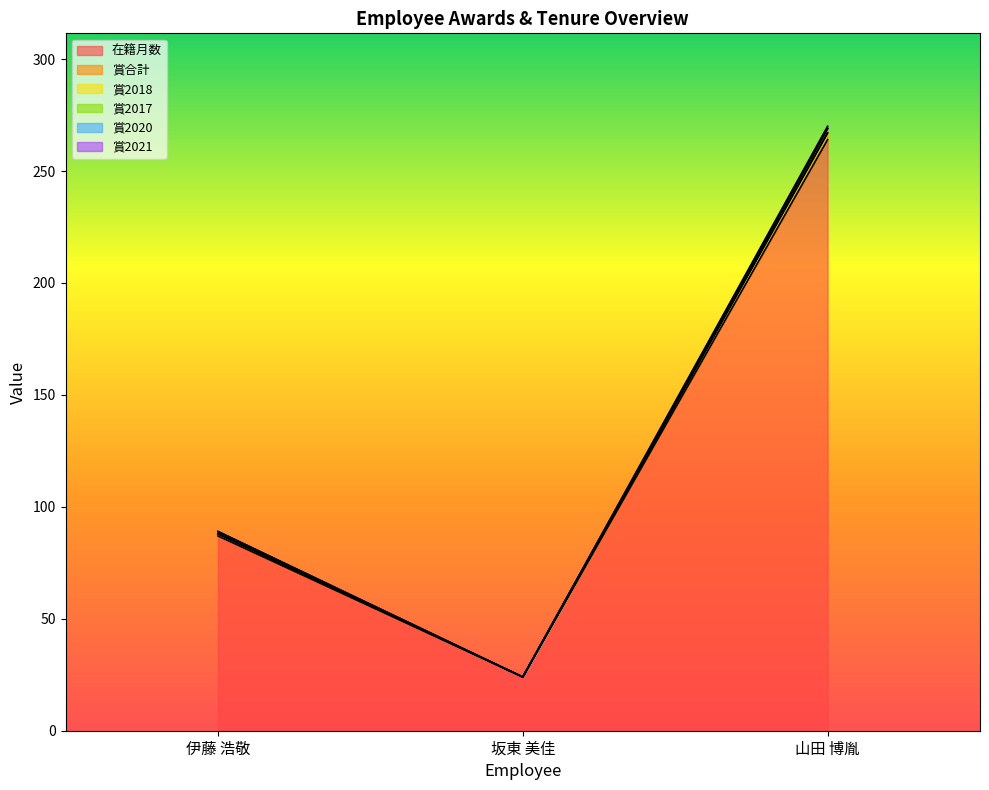

How many positive values does the 賞2017 series have?

1